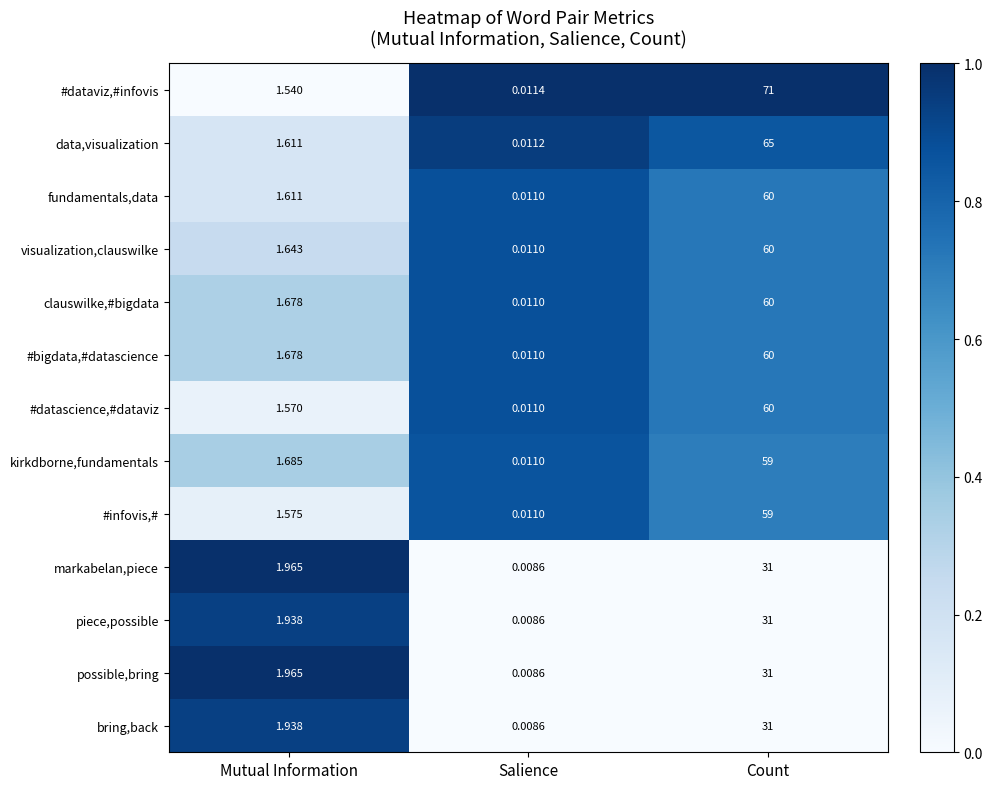

How many categories are shown in the chart?

3